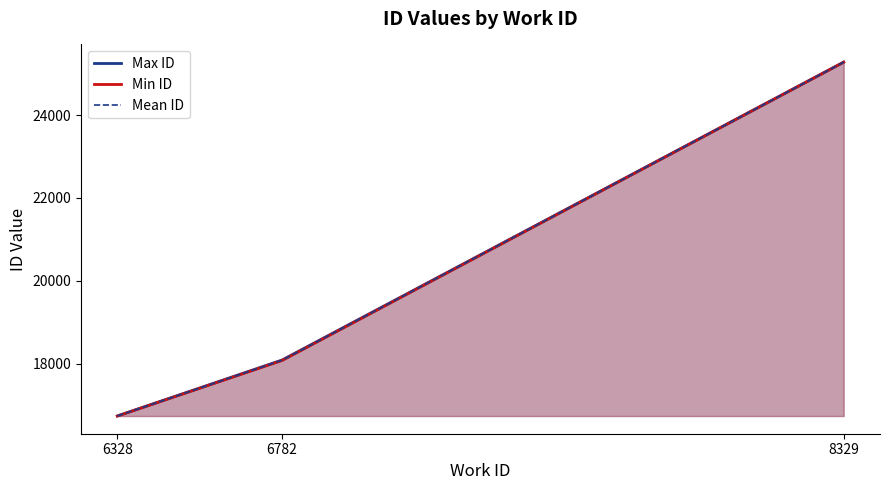

The Max ID series shows 30836 at 6782. True or false?

False